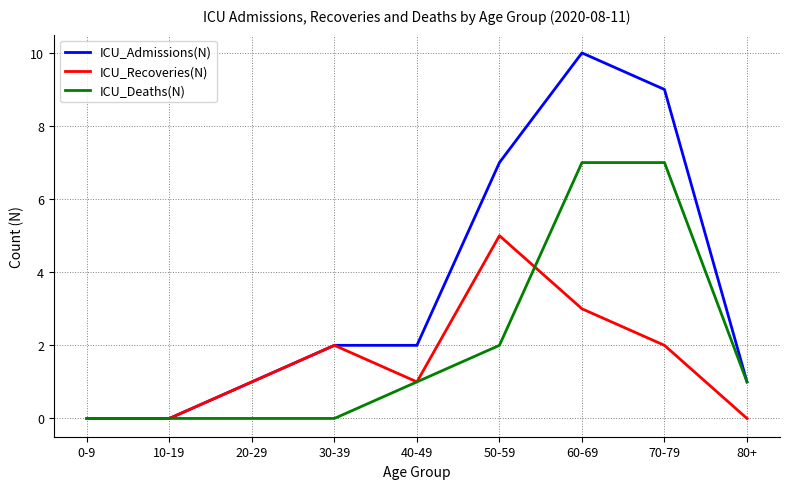

How many lines are shown in the chart?

3